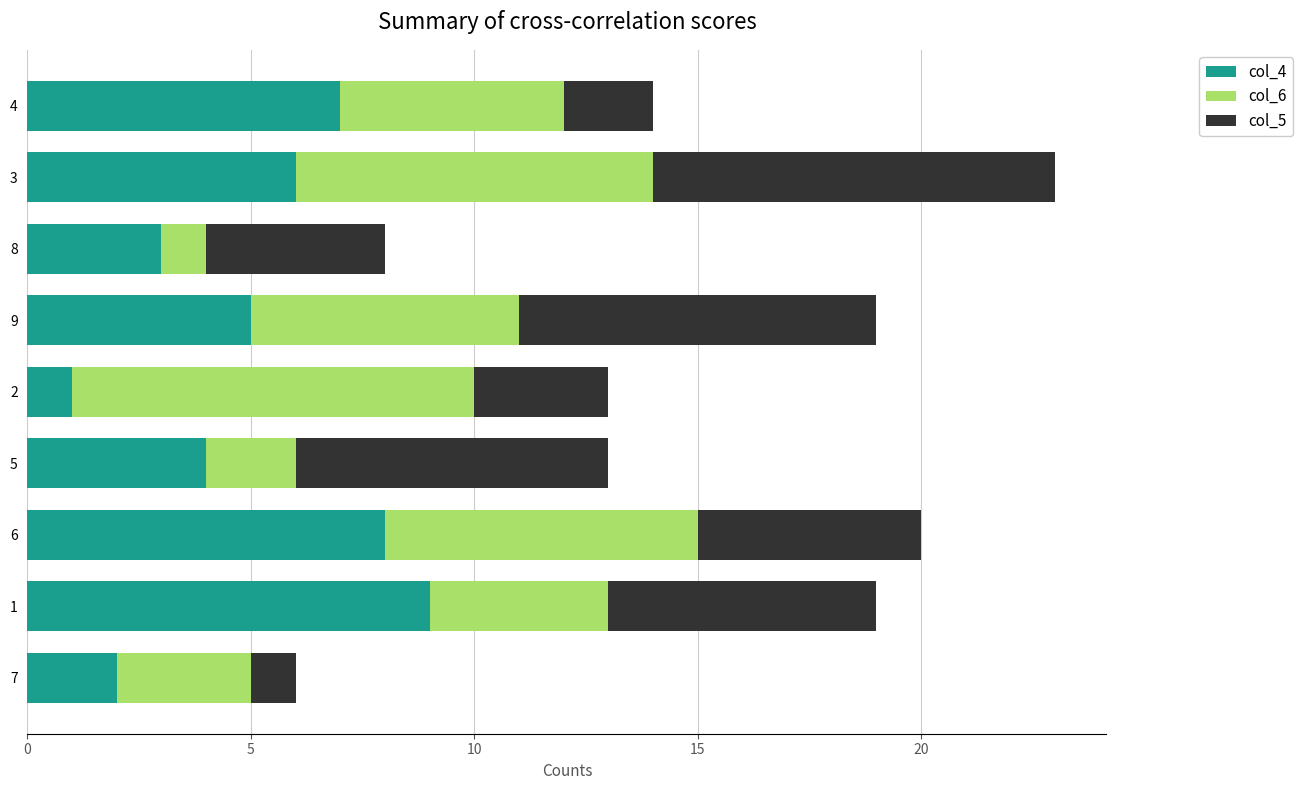

At which category is the sum across all series the highest?

3